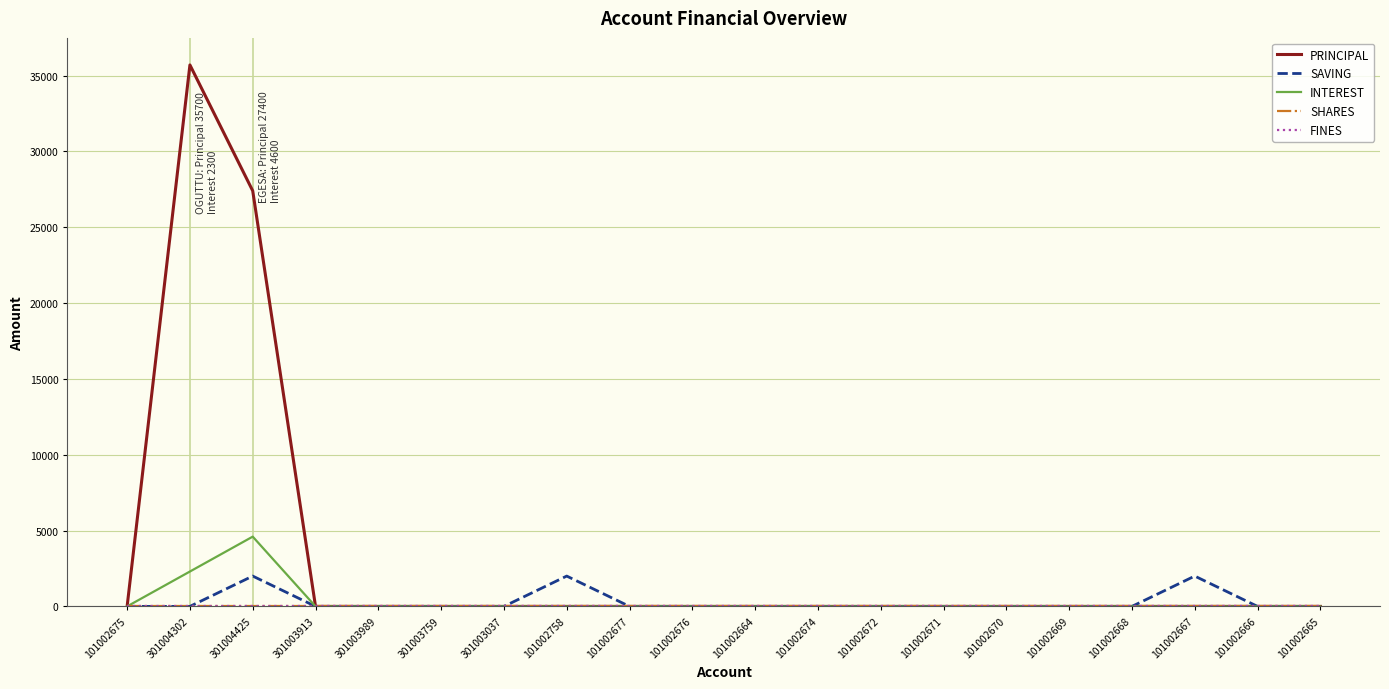

Is this an area chart (filled region under the line)?

No